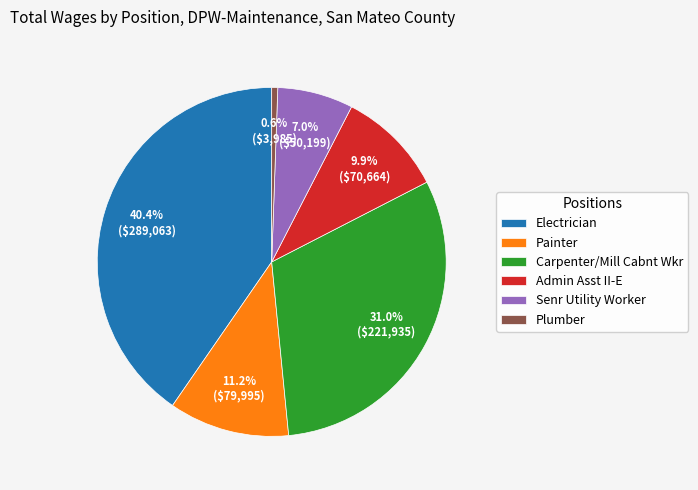

What percentage is NOT represented by Senr Utility Worker?

93.0%